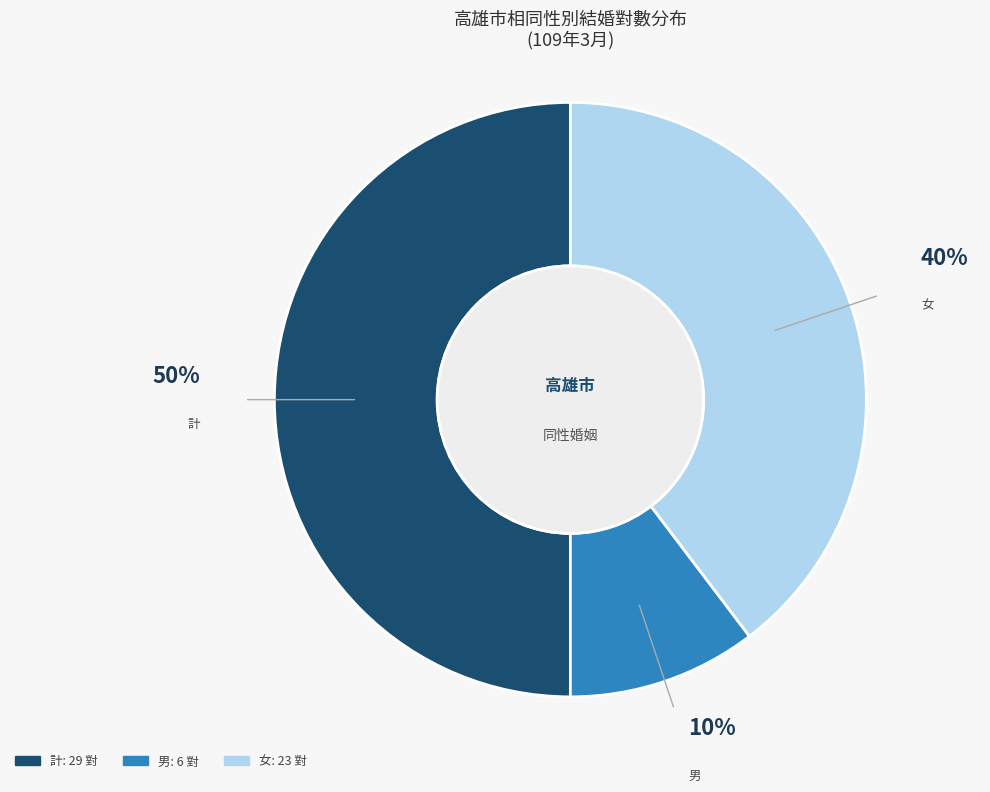

What is the largest slice in the pie chart?

計